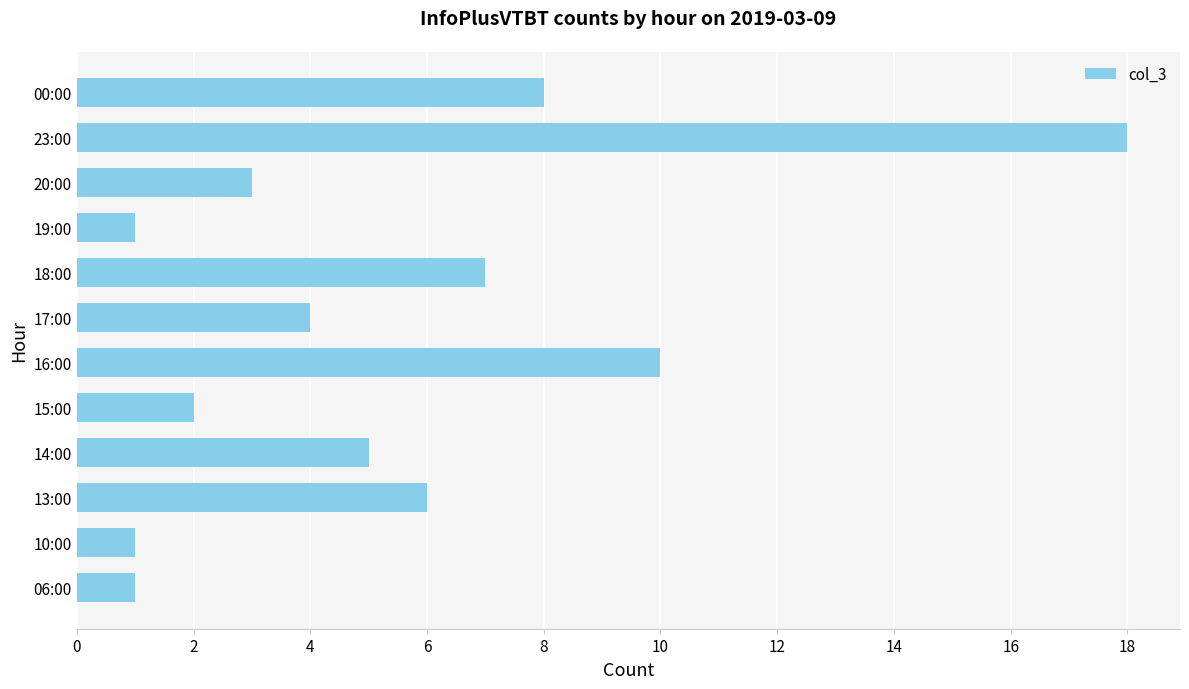

What is the sum of the values at 17:00 and 20:00?

7